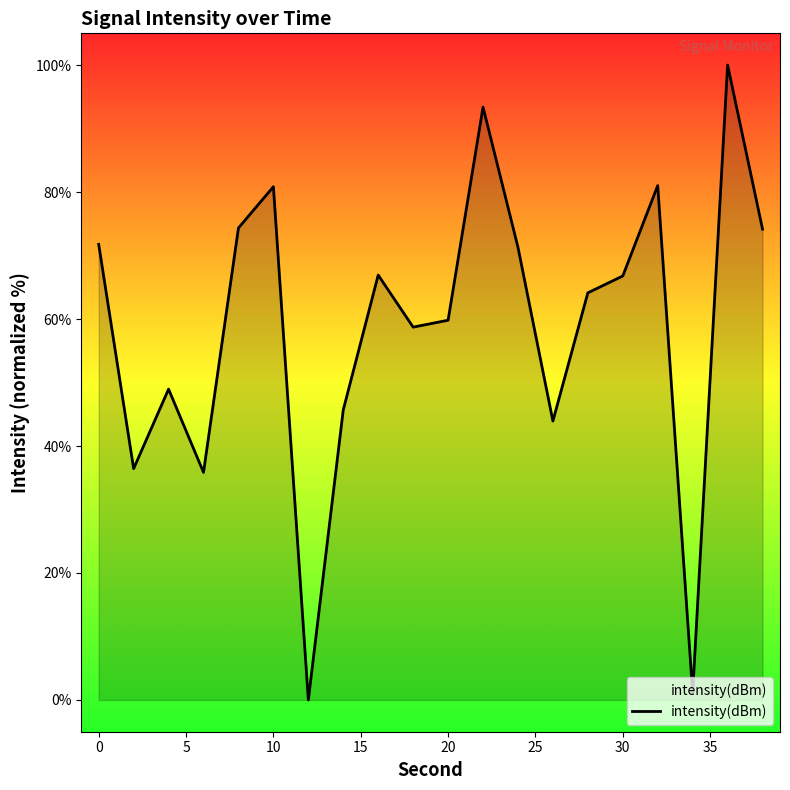

What is the greatest value displayed?

100.0